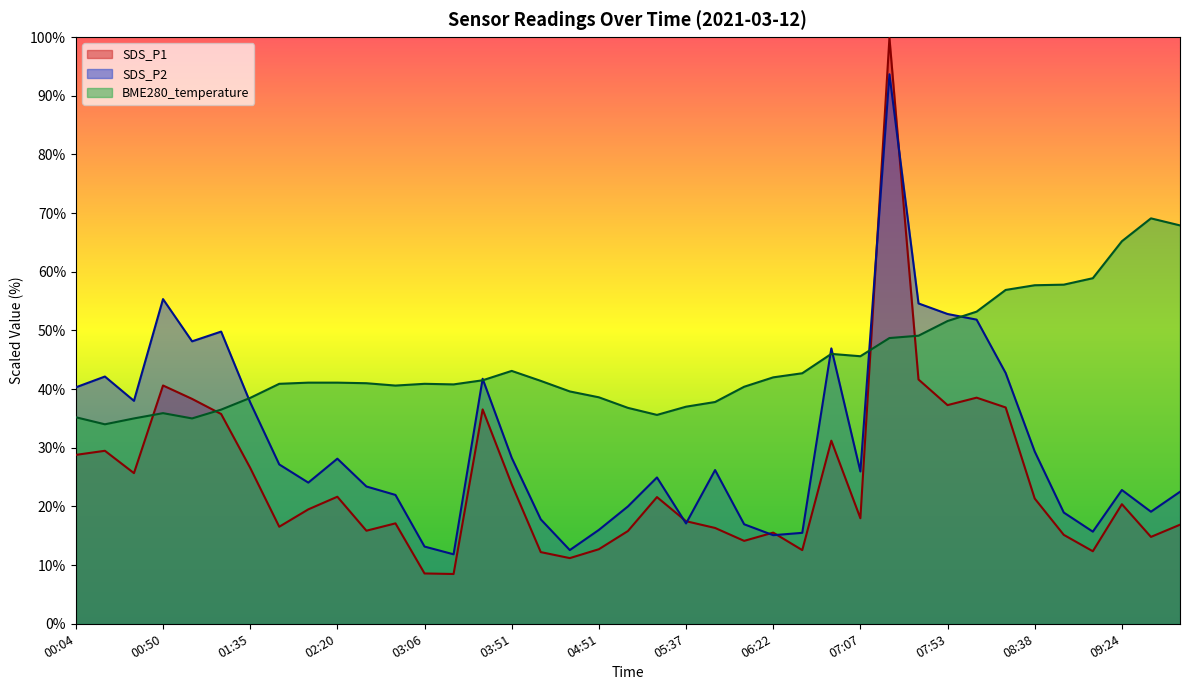

What position from the right is 05:52?

17